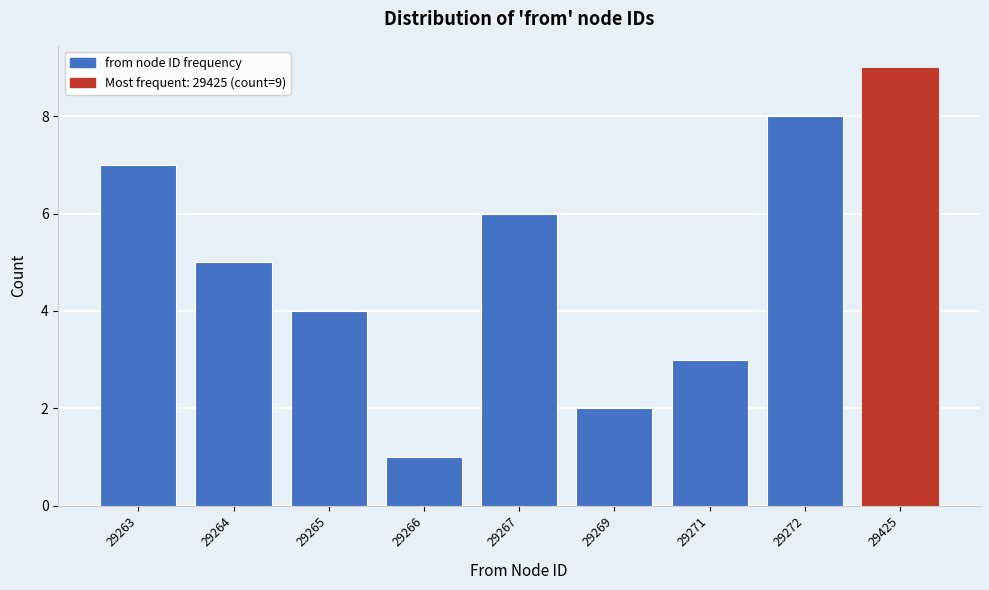

Reading right to left, extract all data points from this chart.

9	8	3	2	6	1	4	5	7